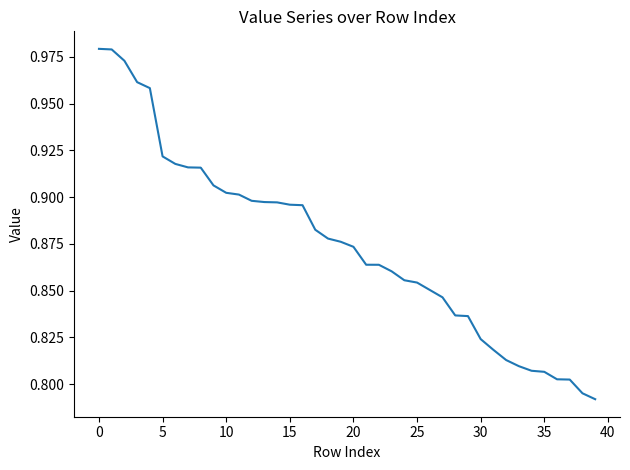

Does the chart display data point markers on the line(s)?

No